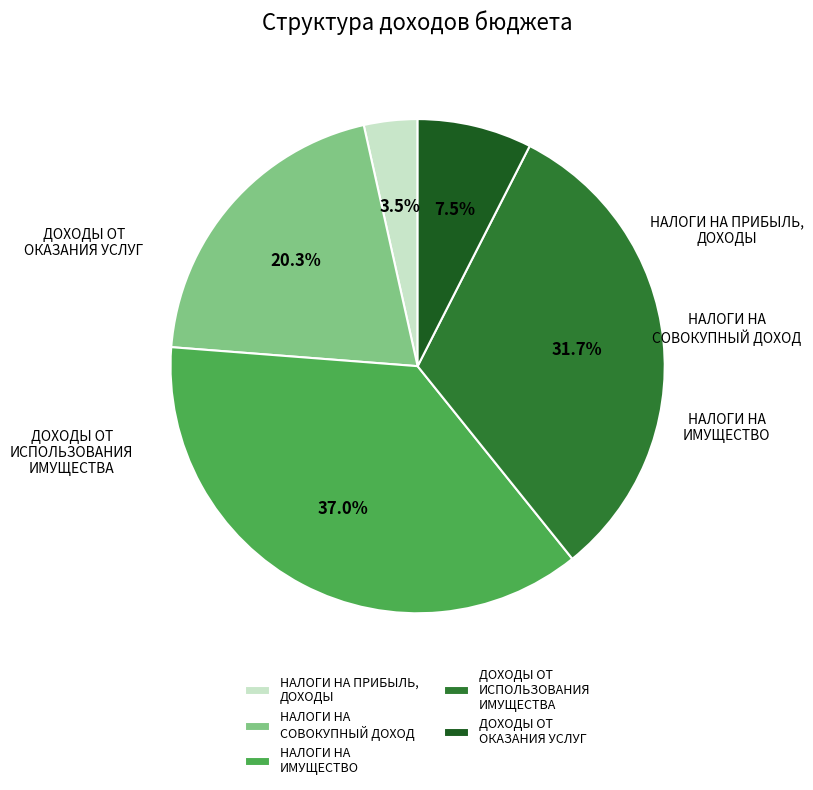

Does ДОХОДЫ ОТ ИСПОЛЬЗОВАНИЯ ИМУЩЕСТВА account for over 50% of the chart?

No